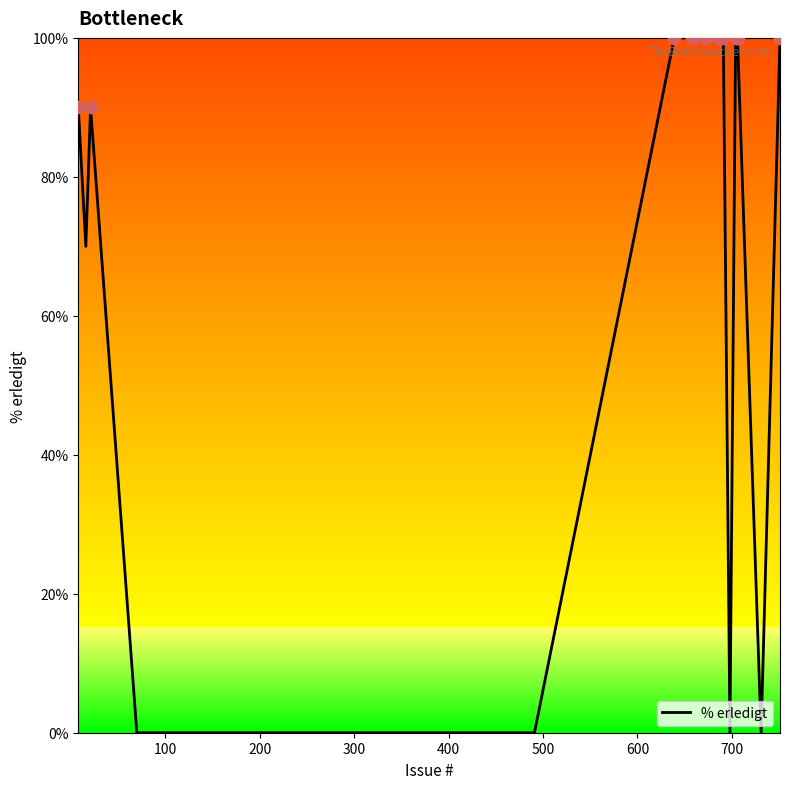

What is the maximum value shown in the chart?

100